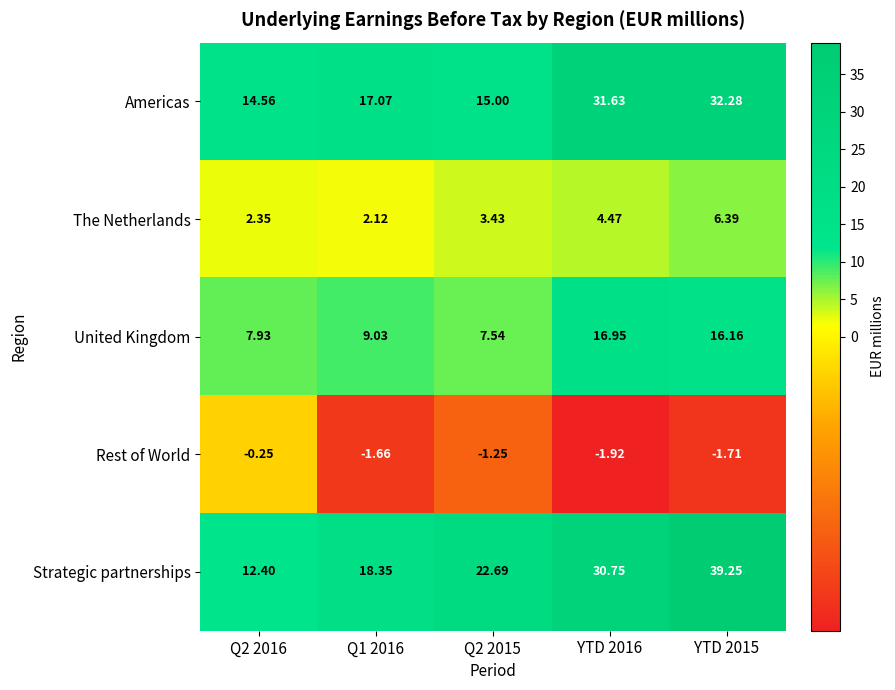

List the series in order of their peak value, highest first.

Strategic partnerships, Americas, United Kingdom, The Netherlands, Rest of World